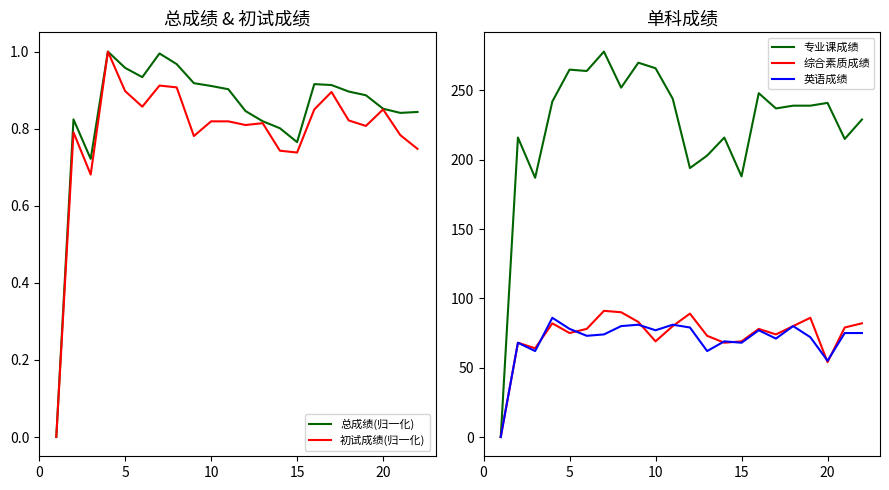

At which label is 英语成绩 closest to 43?

20